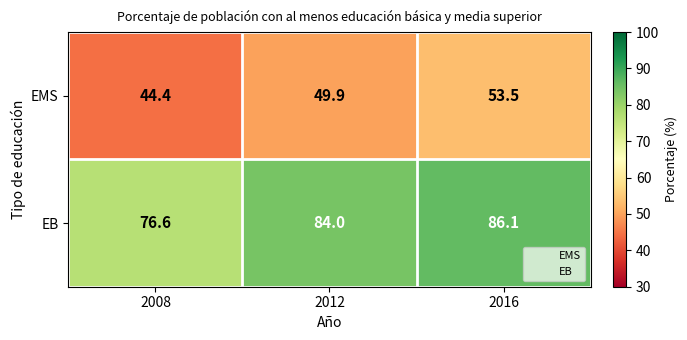

Reading left to right, transcribe all the data shown in this chart.

EMS: 2008=44.4	2012=49.9	2016=53.5
EB: 2008=76.6	2012=84.0	2016=86.1